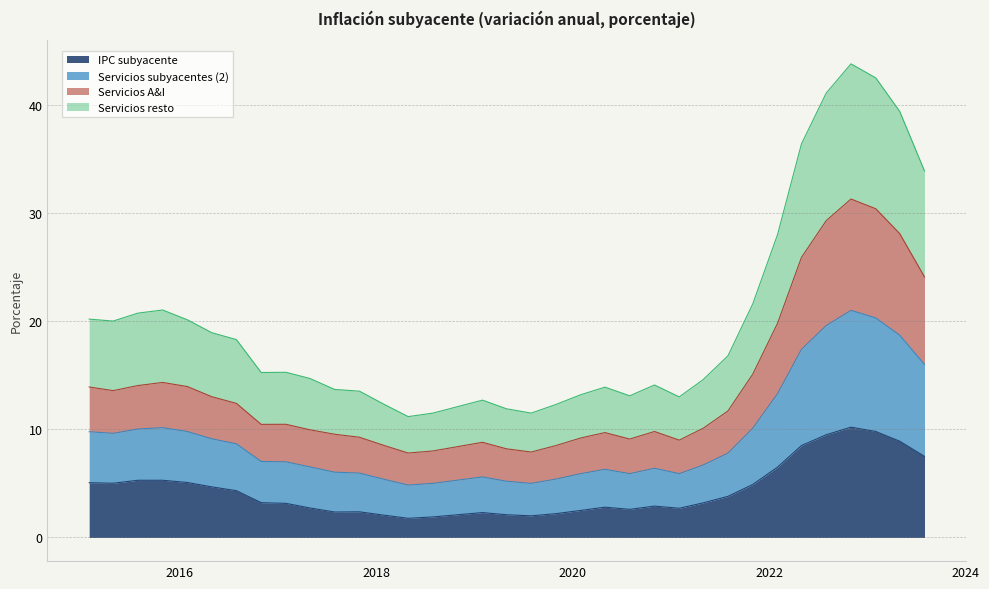

What is the minimum value for IPC subyacente?

1.8